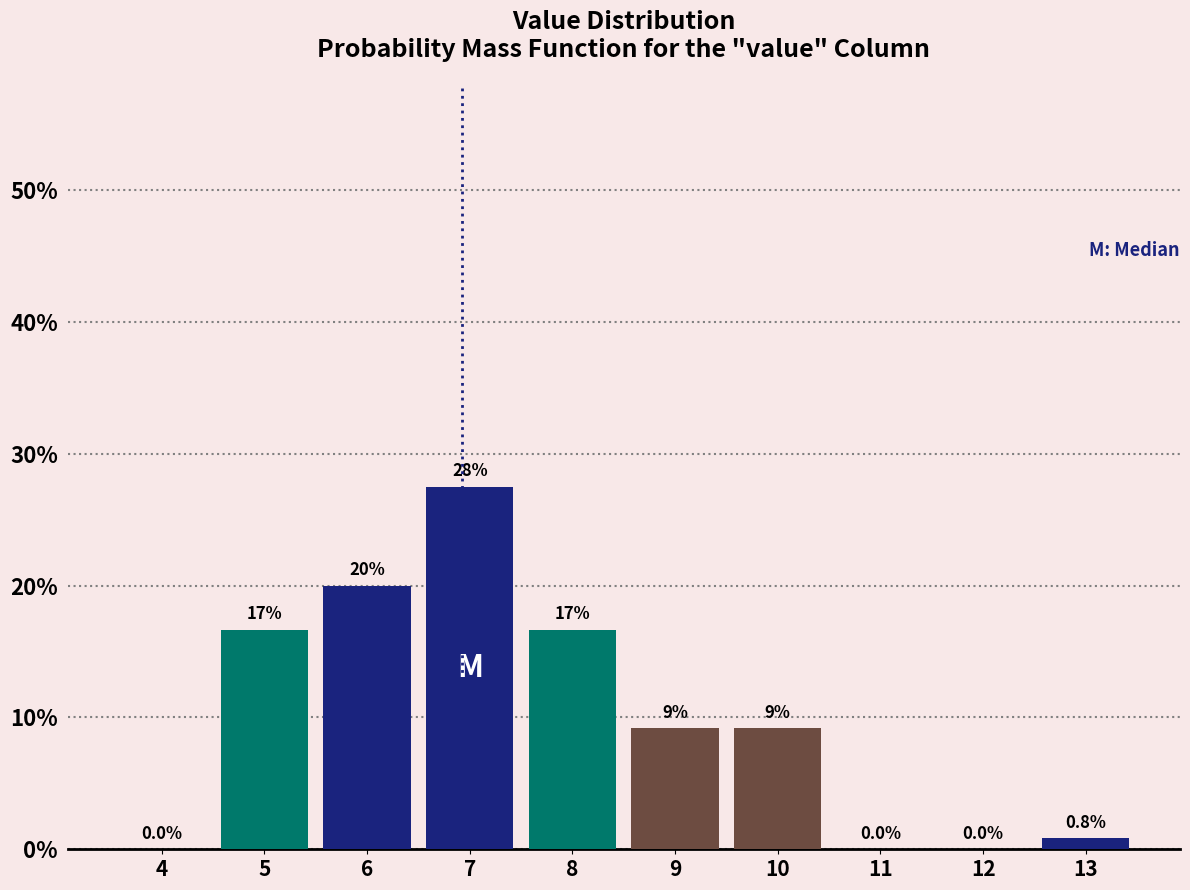

Reading left to right, transcribe all the data shown in this chart.

4=0.0	5=16.7	6=20.0	7=27.5	8=16.7	9=9.2	10=9.2	11=0.0	12=0.0	13=0.8